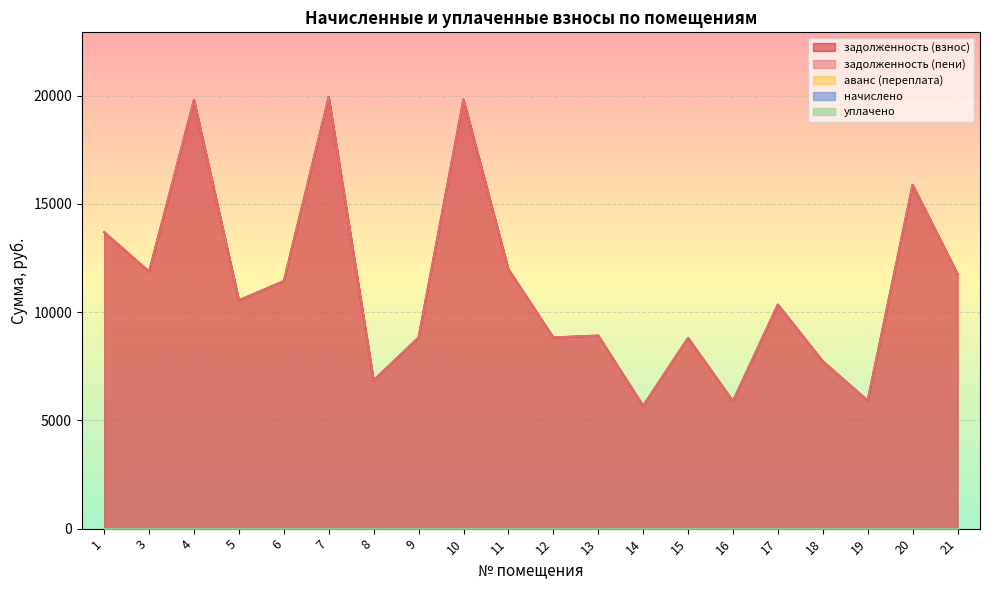

The value of задолженность (взнос) at 17 is 6613.6. True or false?

False